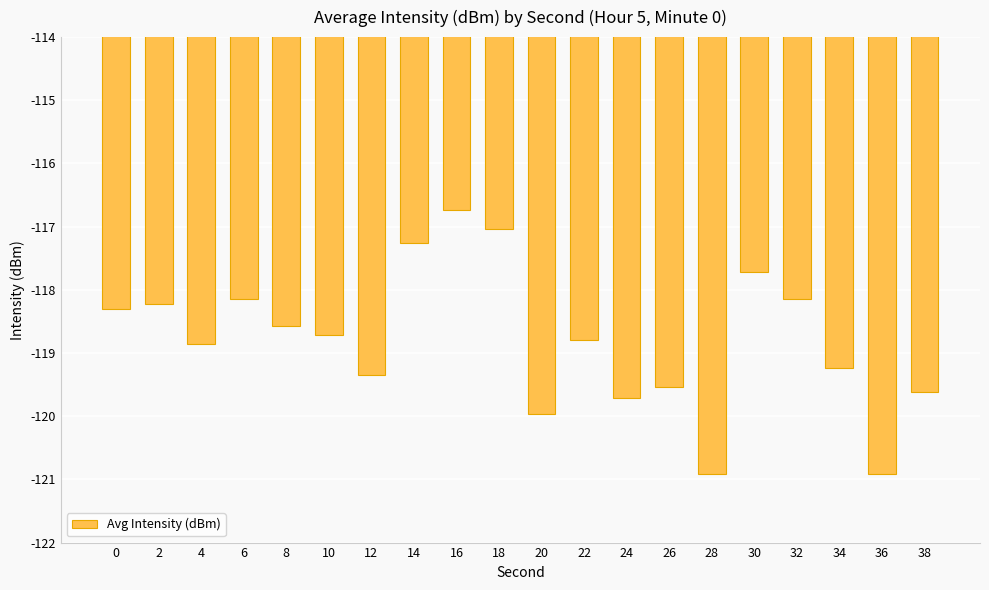

At which label does the data first exceed -118?

14